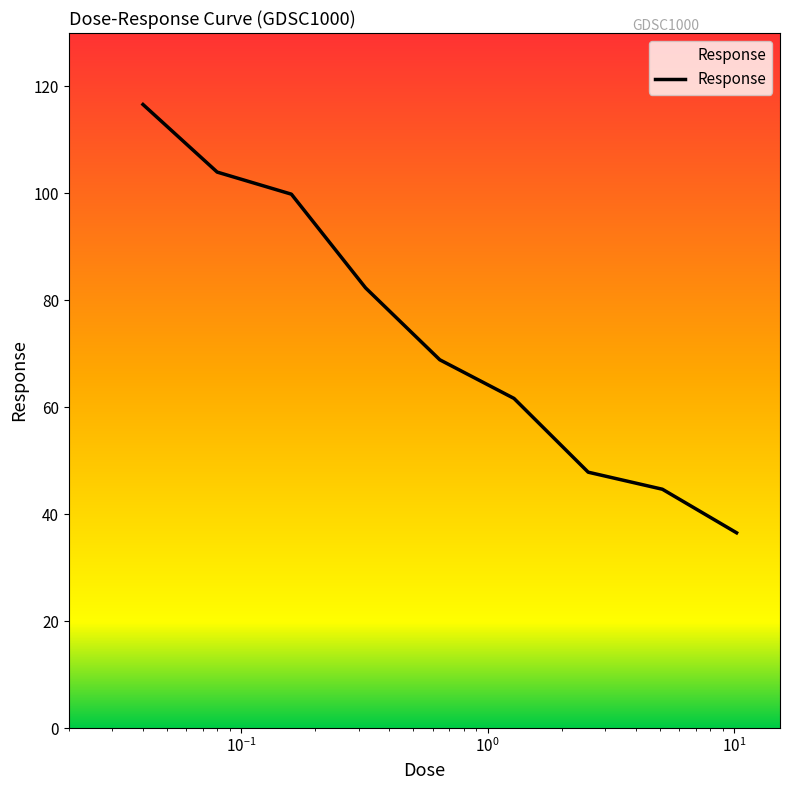

Does the chart have visible grid lines?

No